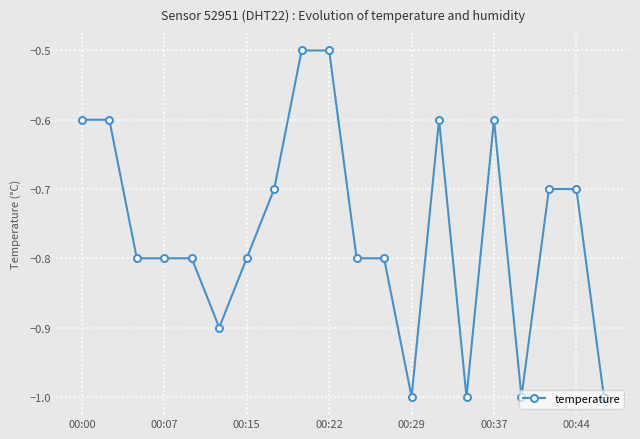

Is this an area chart (filled region under the line)?

No